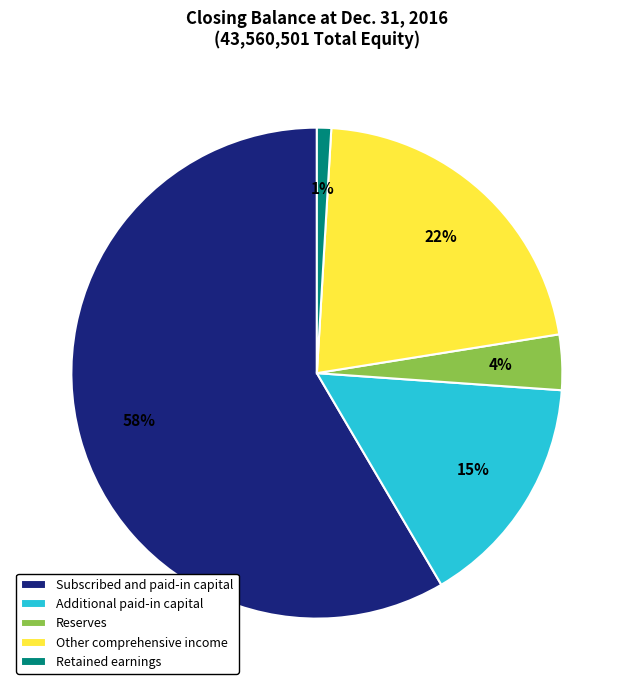

Is Subscribed and paid-in capital the majority of the pie?

Yes